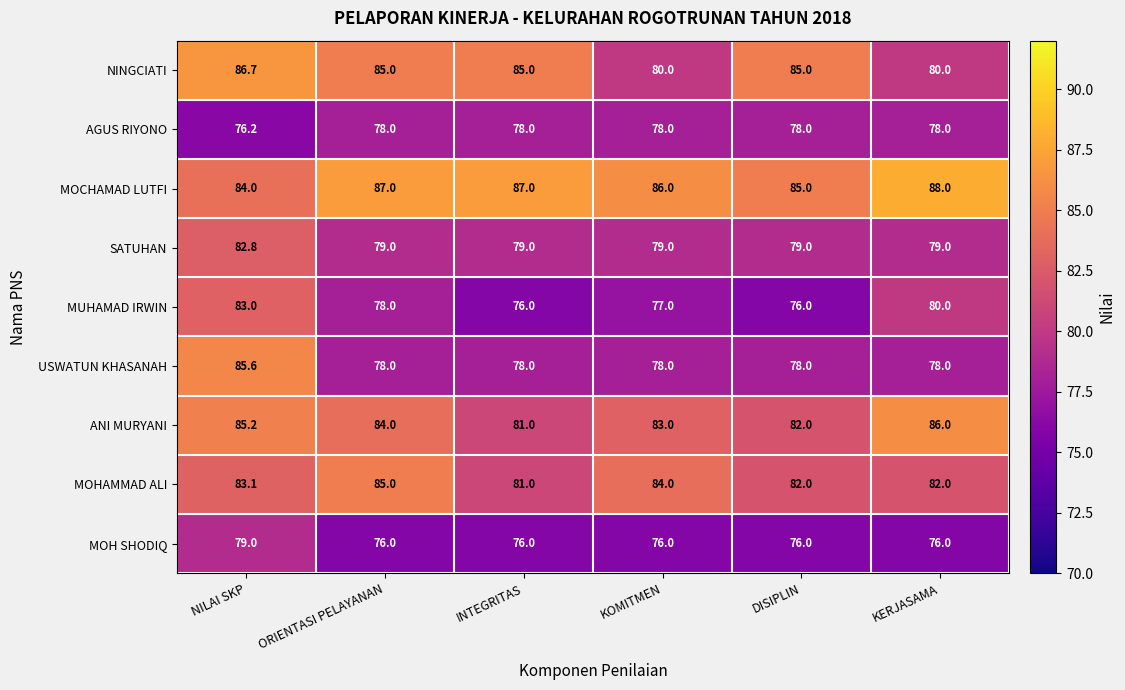

The MOHAMMAD ALI series shows 83.1 at NILAI SKP. True or false?

True